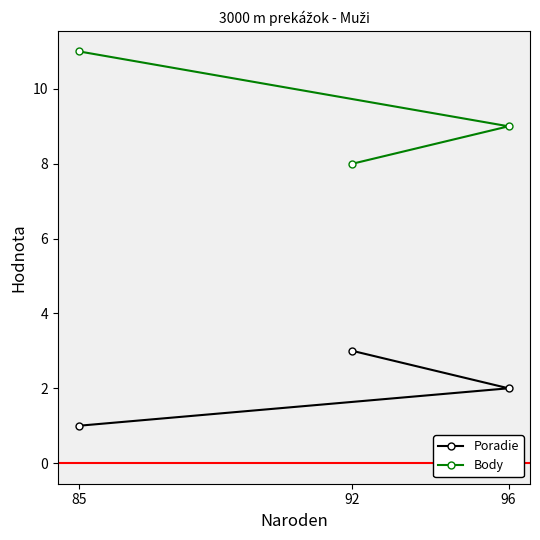

The value of Poradie at 92 is 3. True or false?

True